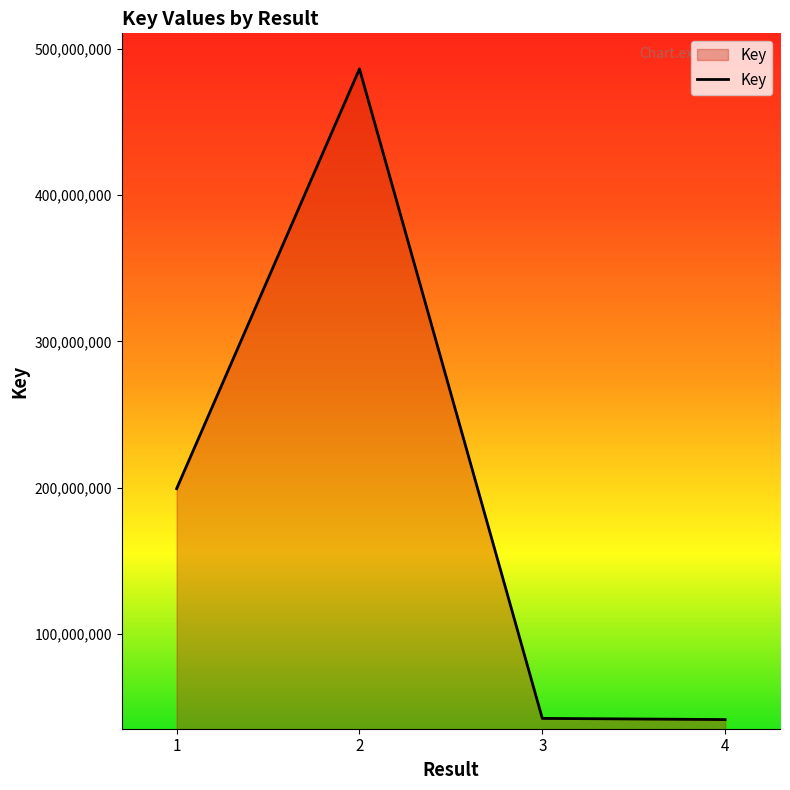

At which label is the value closest to 263955881?

1